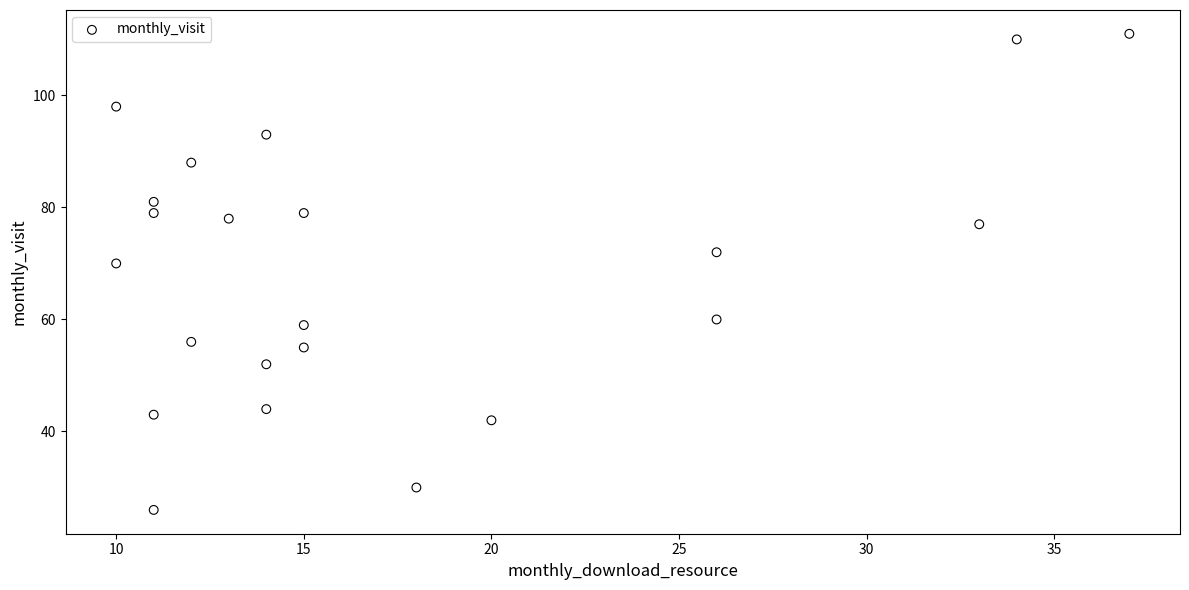

What Y value in the scatter plot is closest to 68?

70